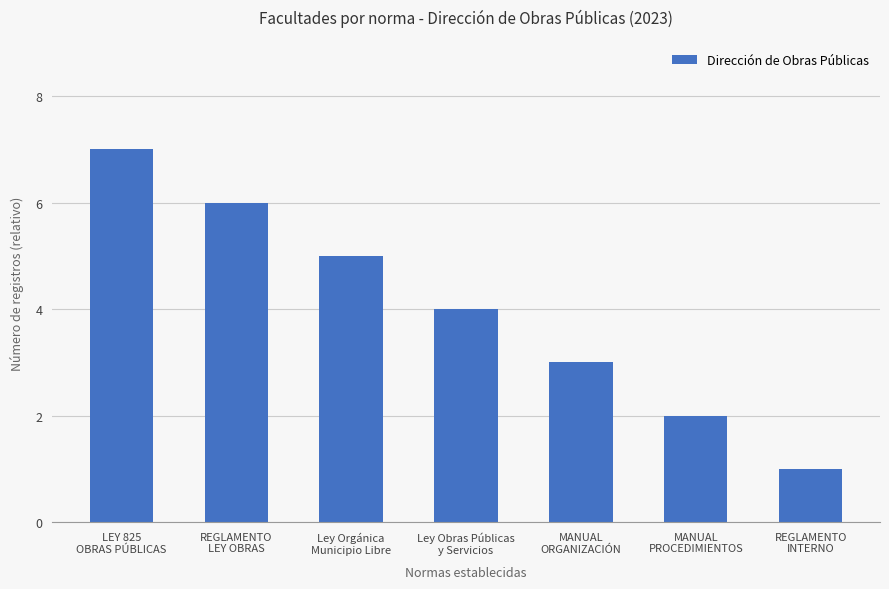

List the labels in order of value, smallest first.

REGLAMENTO
INTERNO, MANUAL
PROCEDIMIENTOS, MANUAL
ORGANIZACIÓN, Ley Obras Públicas
y Servicios, Ley Orgánica
Municipio Libre, REGLAMENTO
LEY OBRAS, LEY 825
OBRAS PÚBLICAS